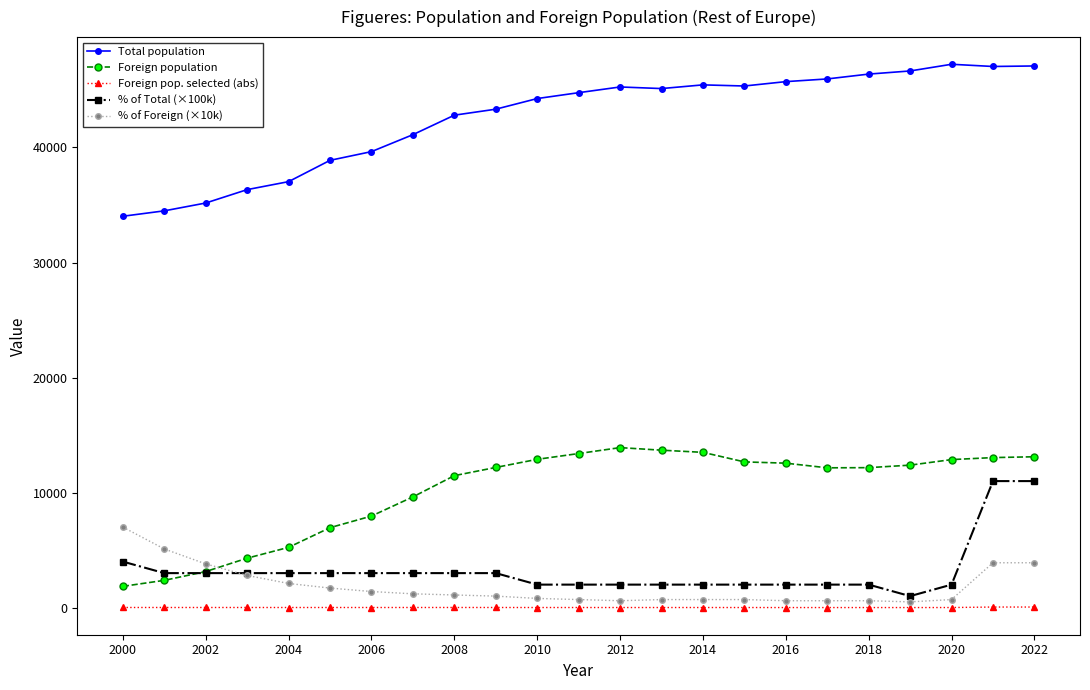

Which series has the largest total across all categories?

Total population